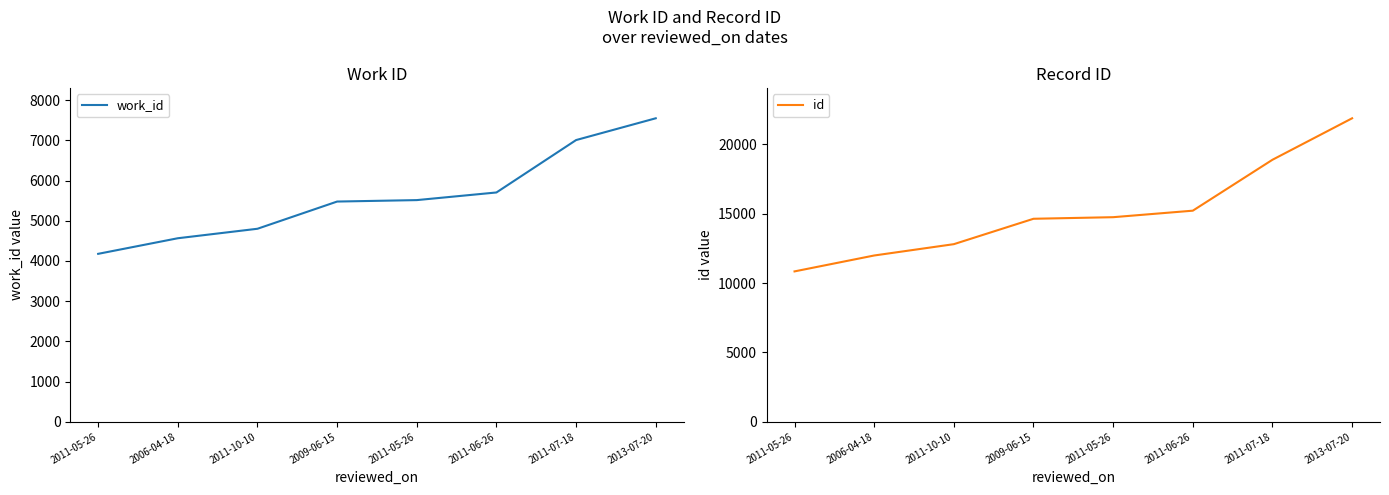

What is the lowest value of the id series?

10846